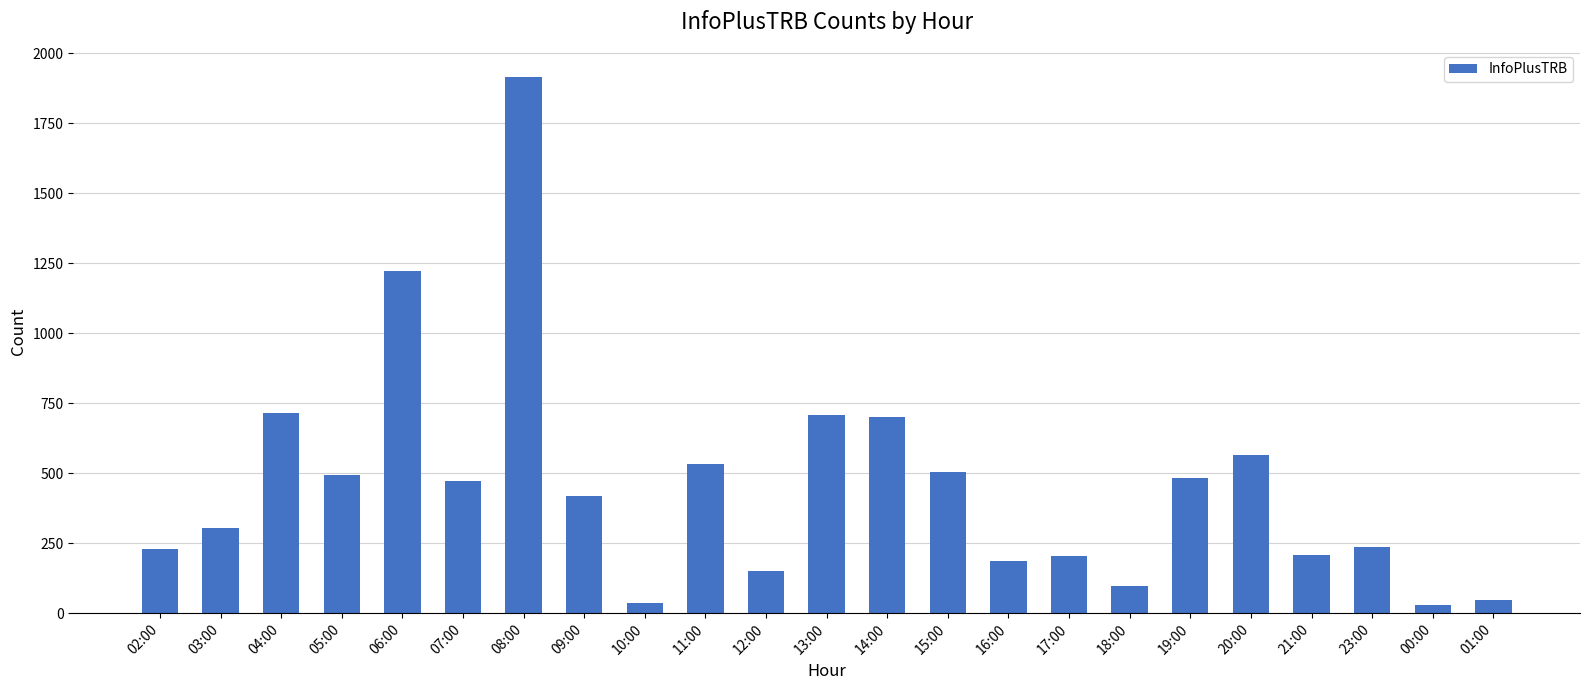

At which label does the data first exceed 419?

04:00